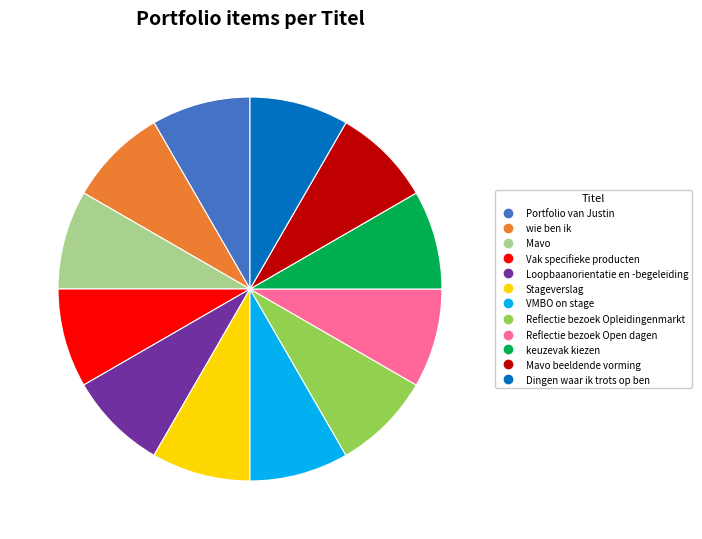

Is there a majority slice in this chart?

No